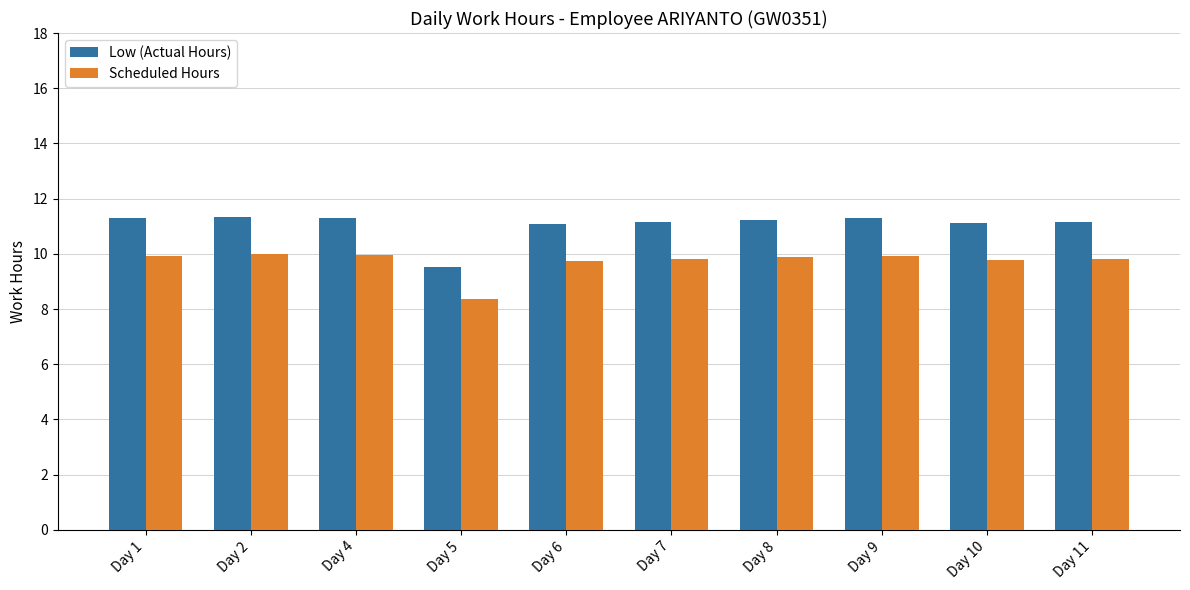

Where does the Scheduled Hours series first go above 9?

Day 1